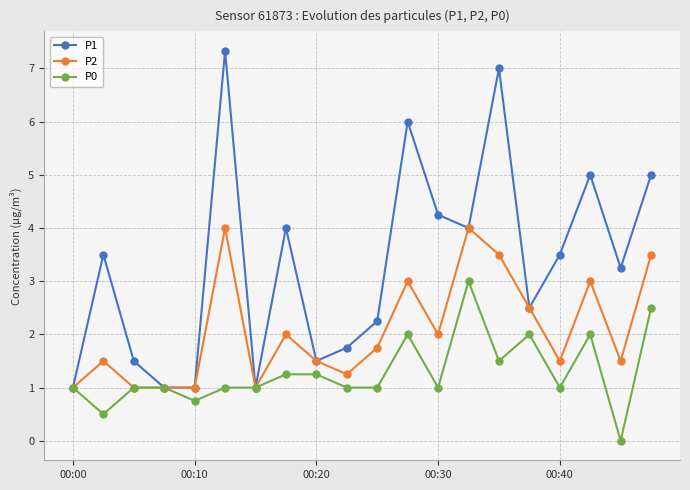

Rank the series by their maximum value, from lowest to highest.

P0, P2, P1